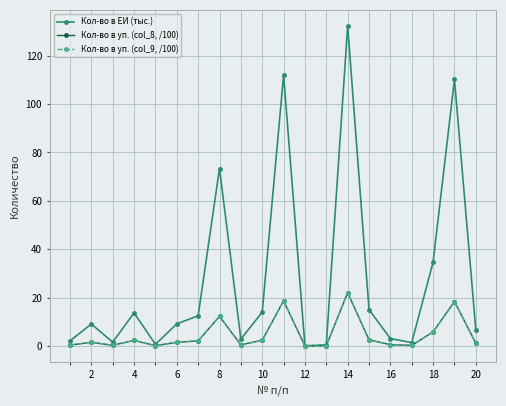

What is the value of the Кол-во в ЕИ (тыс.) point at the 20th from the left?

6.7